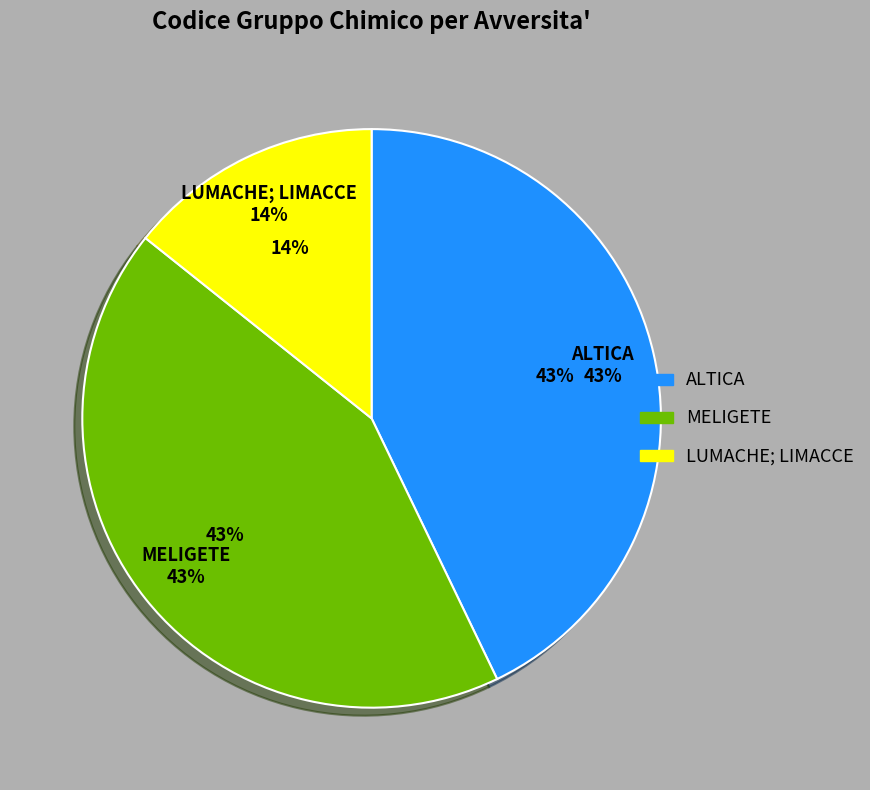

To the nearest percent, what is the combined percentage of MELIGETE and ALTICA?

86%